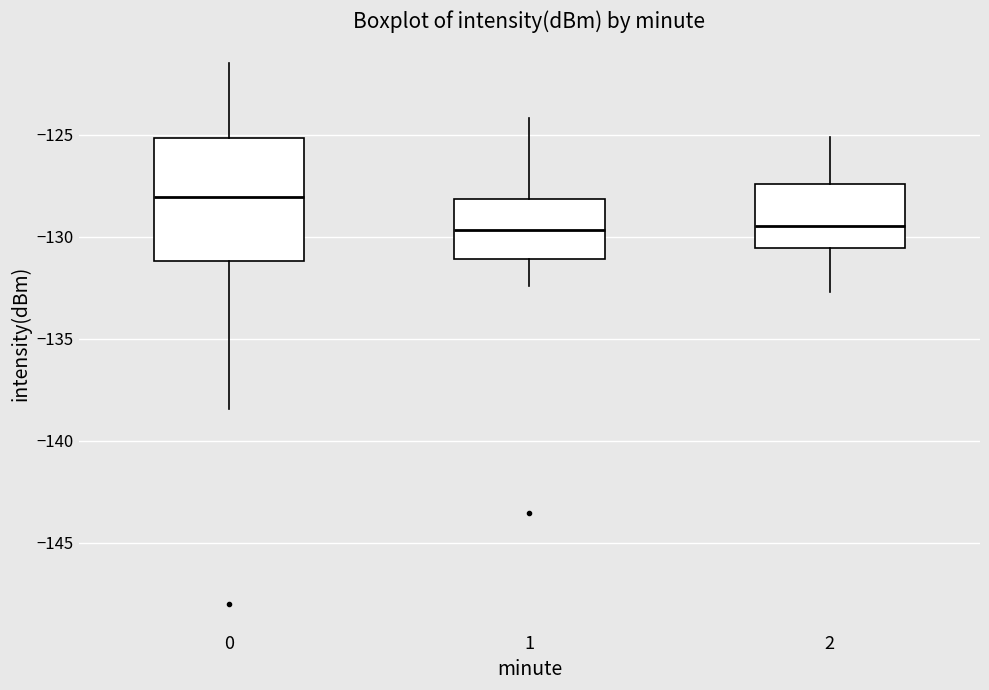

Reading left to right, transcribe this box plot: for each box, give where its median line is, the range the box spans, and where its two whiskers end, as read against the y-axis. The values are not printed on the chart, so give them approximately, as read against the axis.

0: median -128.0, box -131.0 to -125.0, whiskers -138.5 to -121.5
1: median -129.5, box -131.0 to -128.0, whiskers -132.5 to -124.0
2: median -129.5, box -130.5 to -127.5, whiskers -132.5 to -125.0